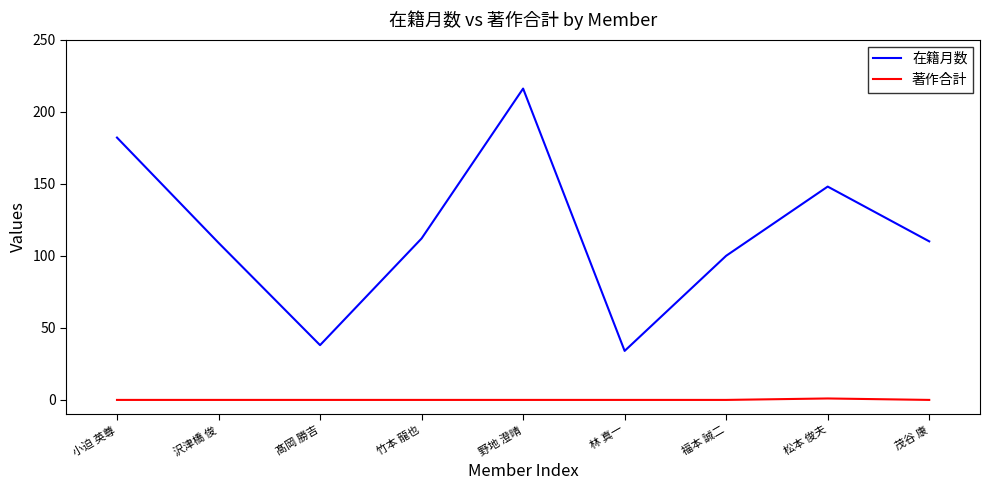

What position from the right is 小迫 英尊?

9